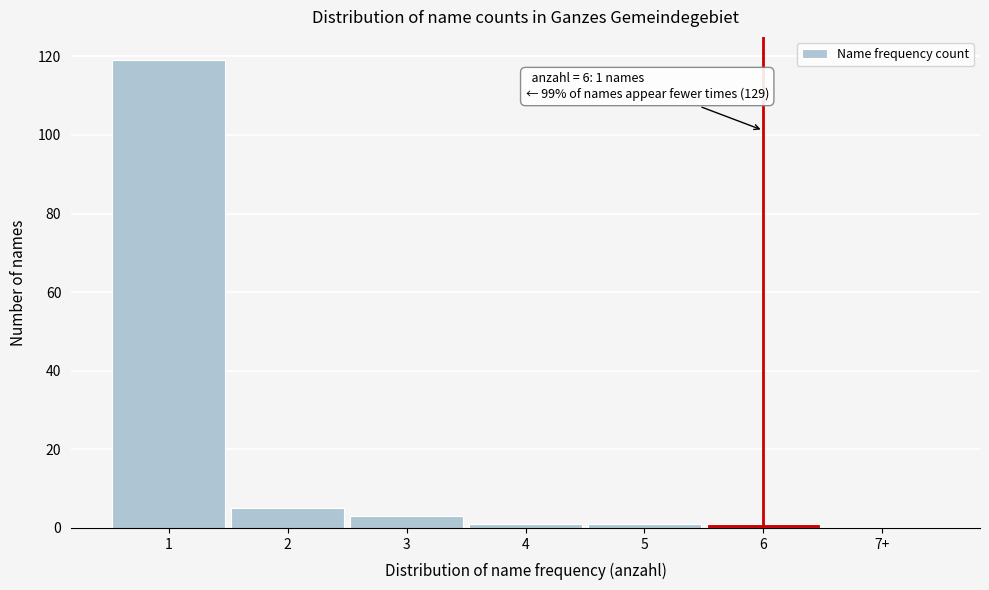

Reading left to right, transcribe all the data shown in this chart.

1=119	2=5	3=3	4=1	5=1	6=1	7+=0